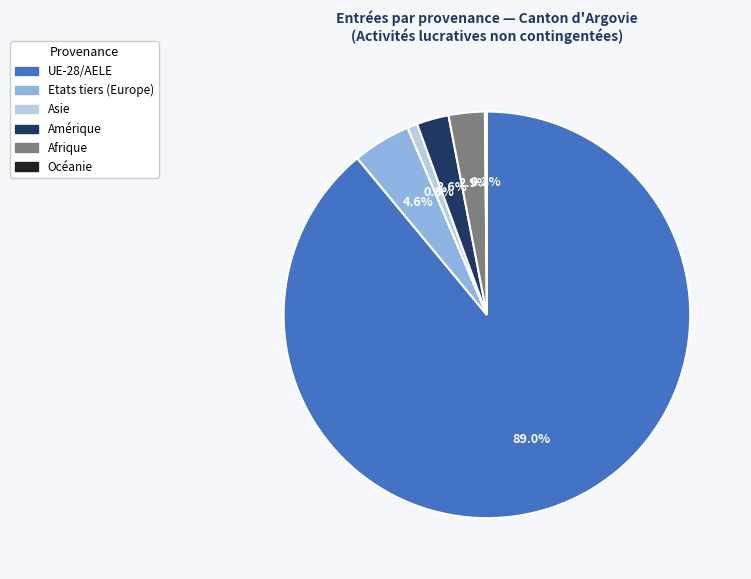

Approximately how many times larger is the value at Etats tiers (Europe) compared to Asie?

5.8